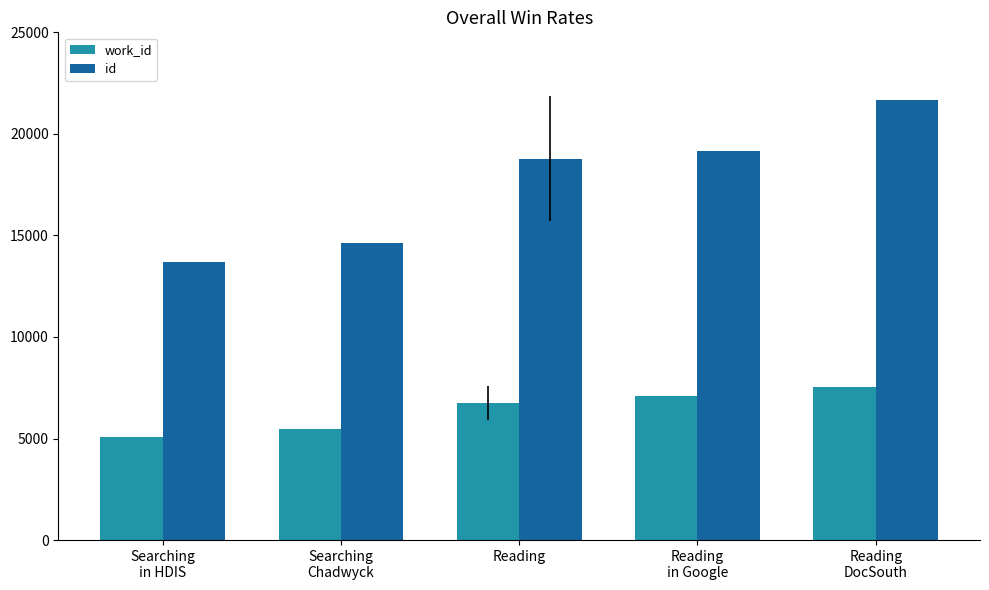

What is the sum of all id values?

87999.7